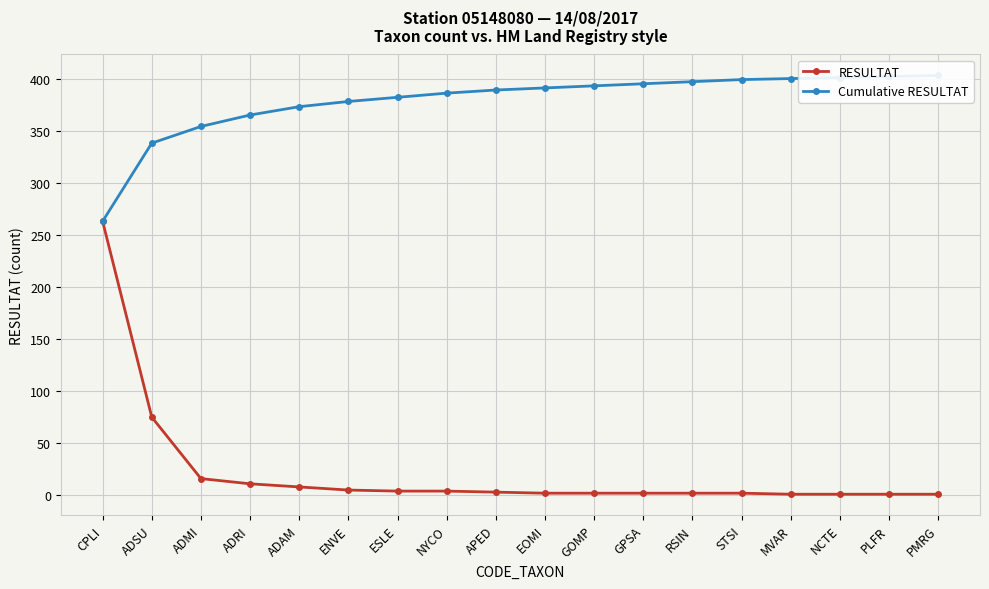

Reading right to left, transcribe all the data shown in this chart.

RESULTAT: 1	1	1	1	2	2	2	2	2	3	4	4	5	8	11	16	75	263
Cumulative RESULTAT: 403	402	401	400	399	397	395	393	391	389	386	382	378	373	365	354	338	263